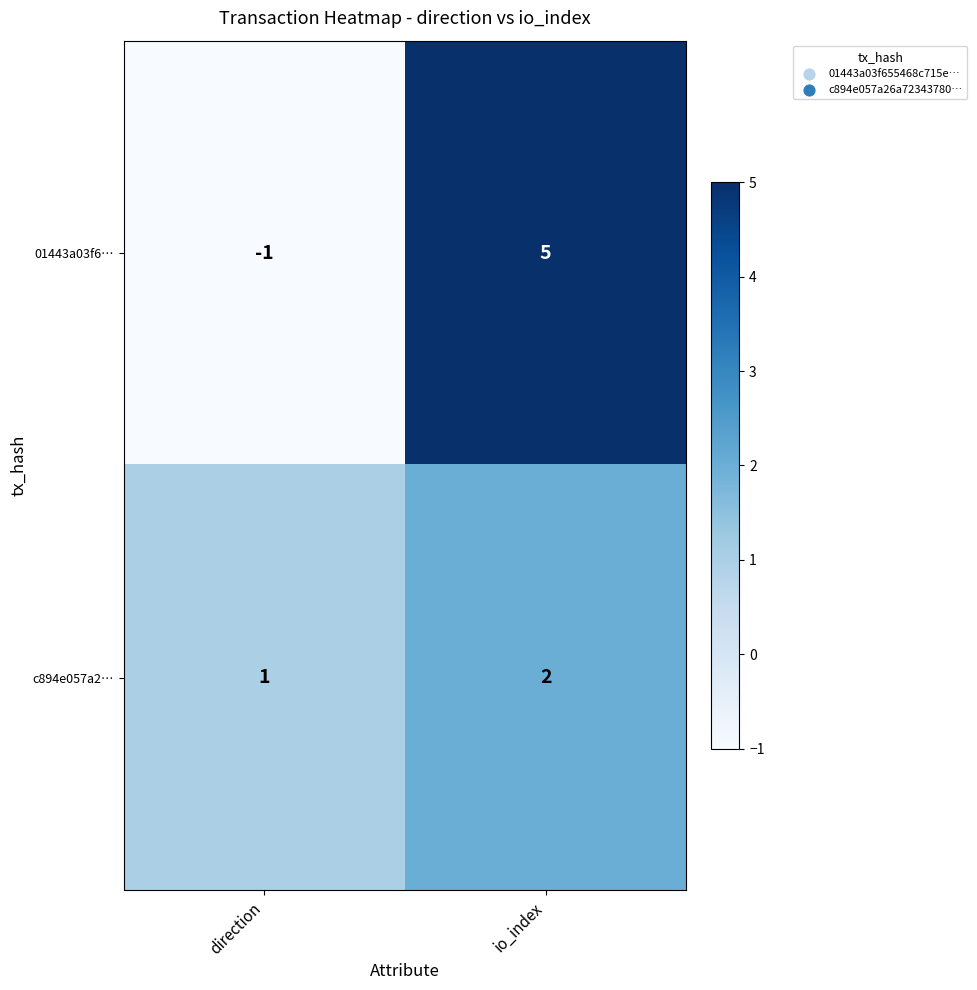

Reading left to right, extract all data points from this chart.

01443a03f6…: -1	5
c894e057a2…: 1	2